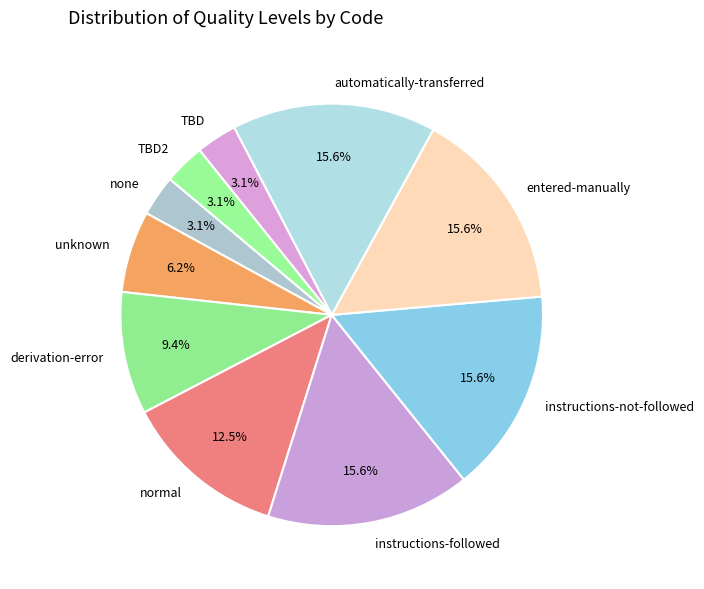

Between none and instructions-followed, which is larger?

instructions-followed